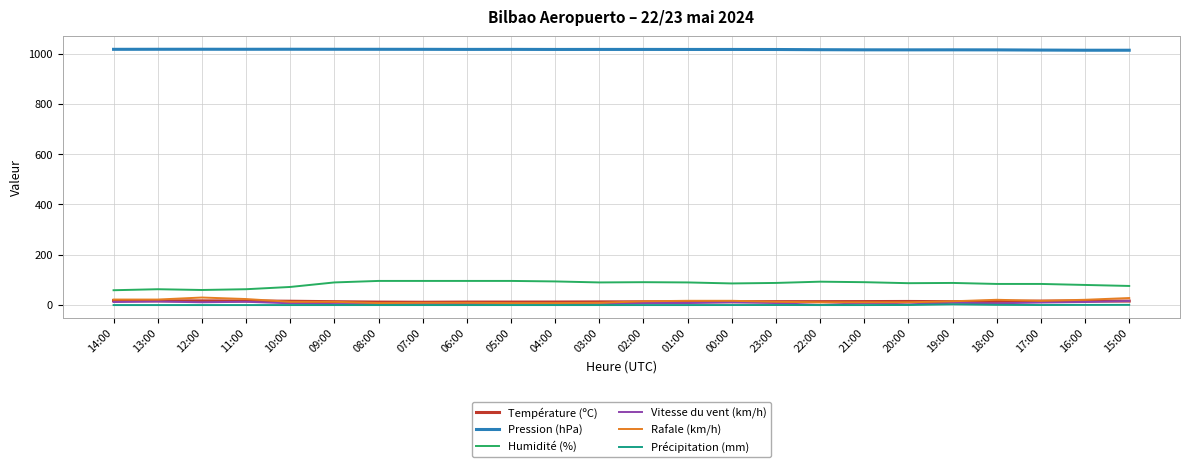

True or false: Humidité (%) and Rafale (km/h) cross at least once.

False